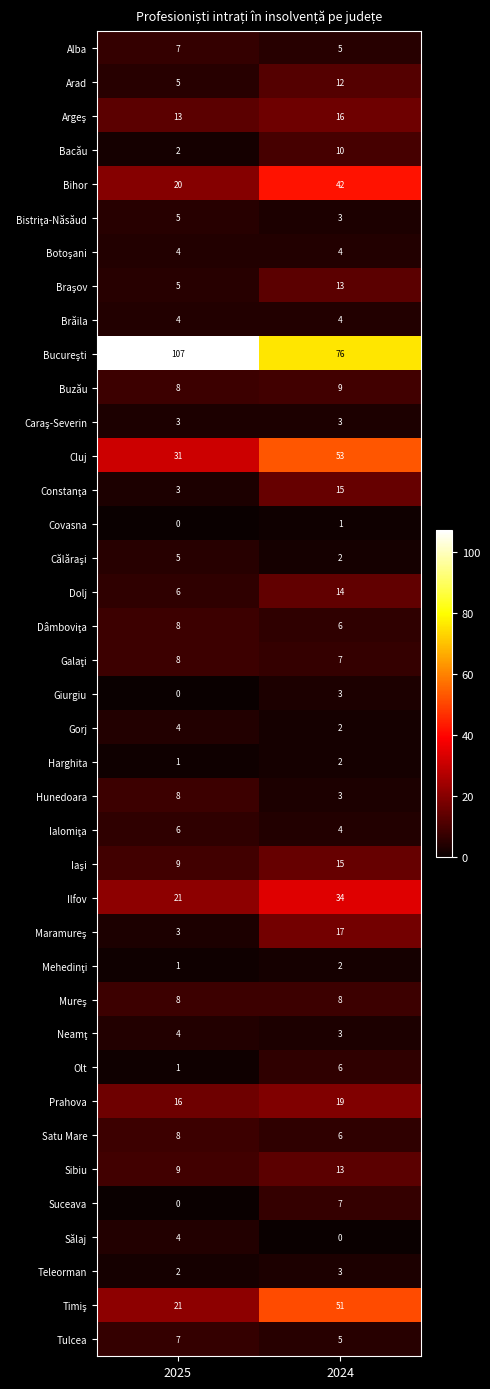

What is the total value across all series at 2024?

498